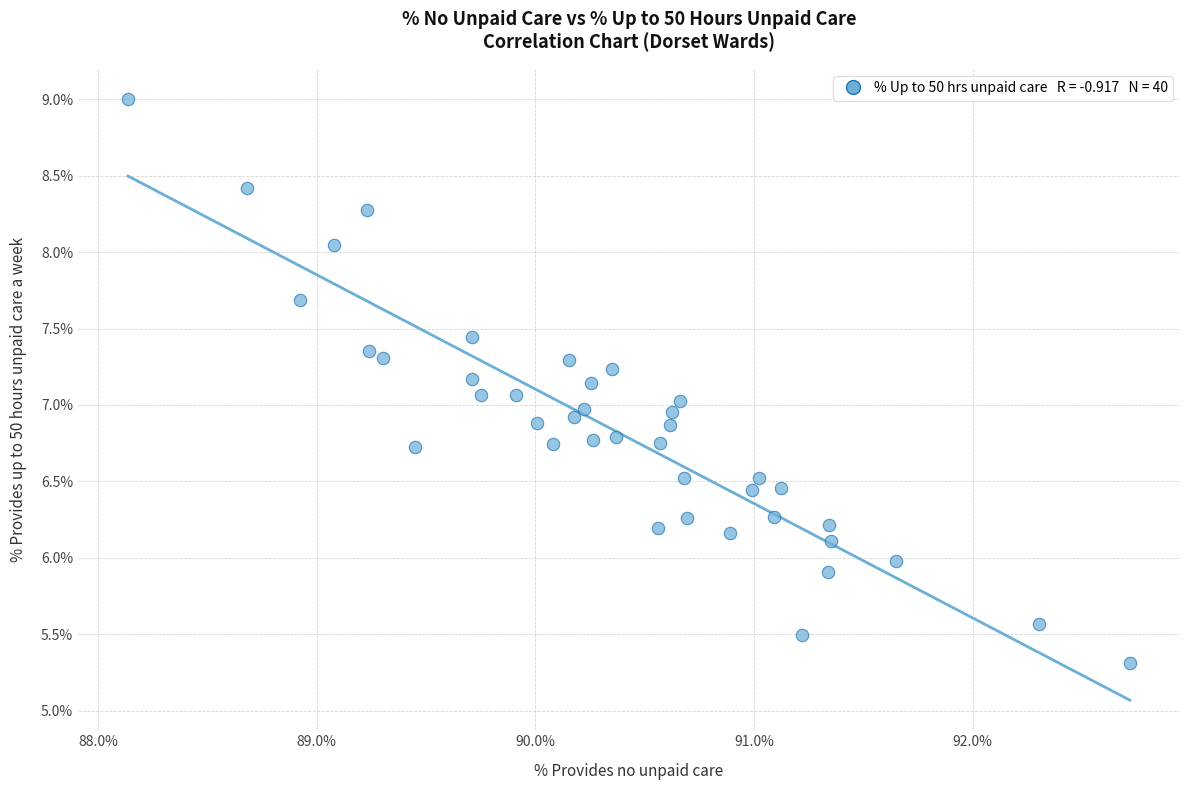

What is the range of Y values (max minus min)?

3.7